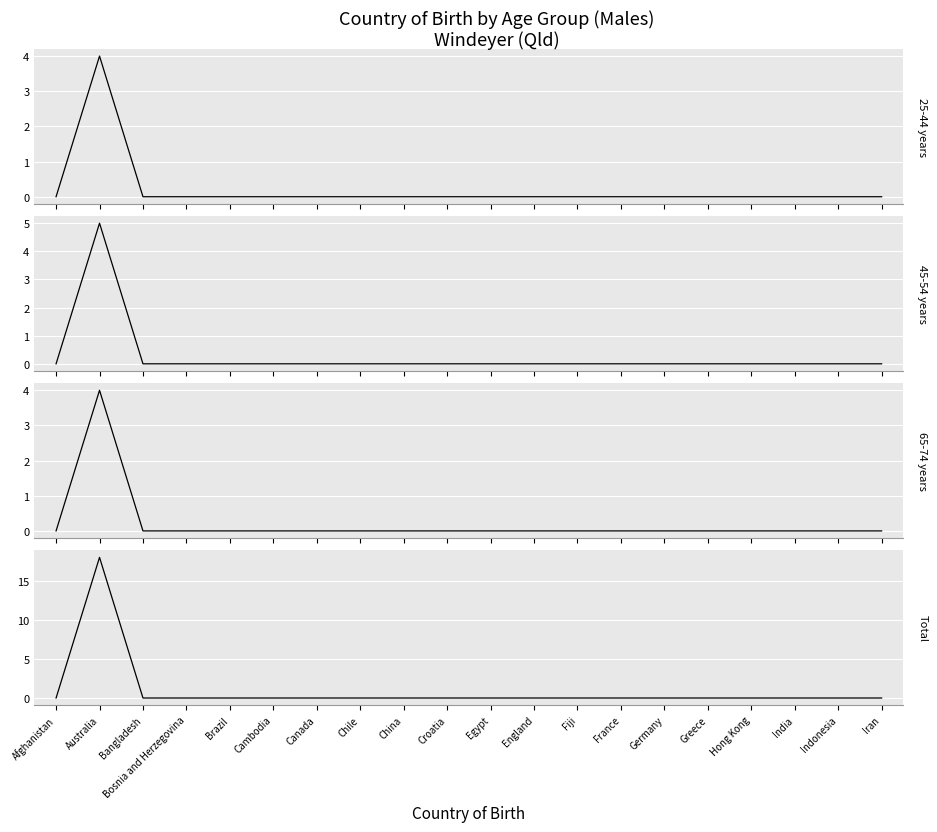

Is it true that 65-74 years equals 0 at Hong Kong?

True